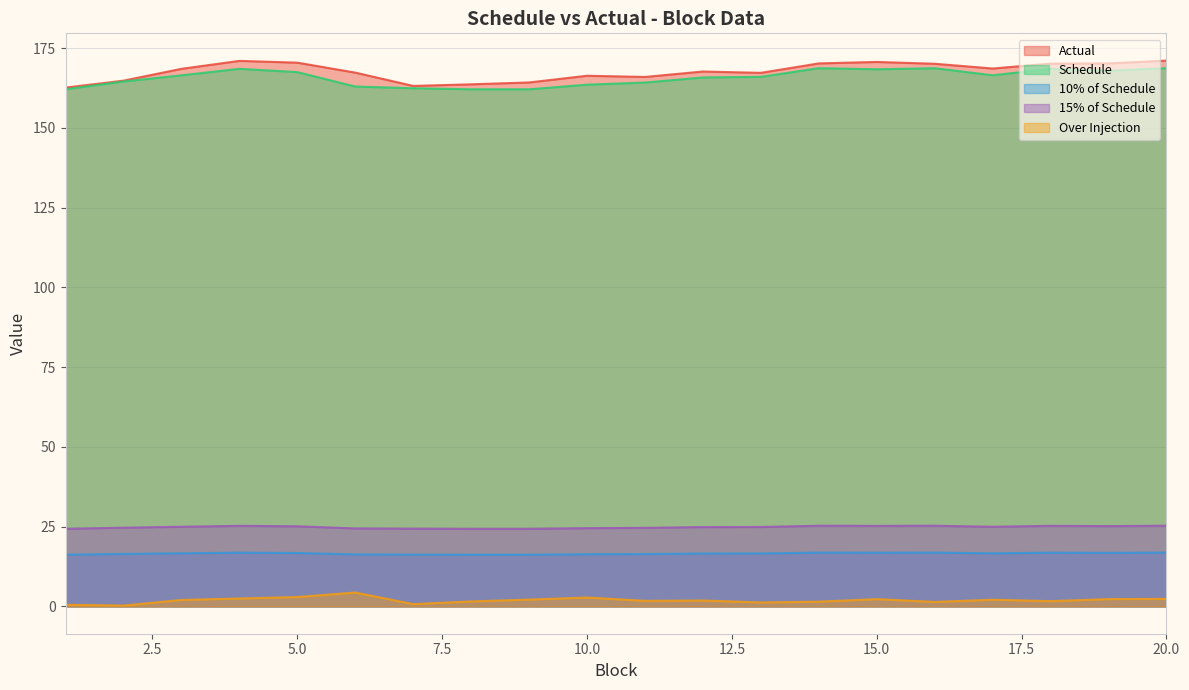

What is the spread (max minus min) of values at 19?

167.9